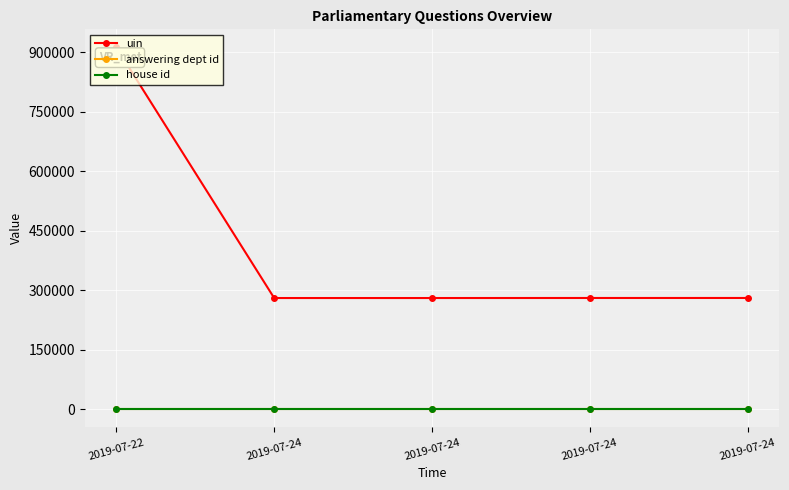

What are all the series names shown in the legend?

uin, answering dept id, house id